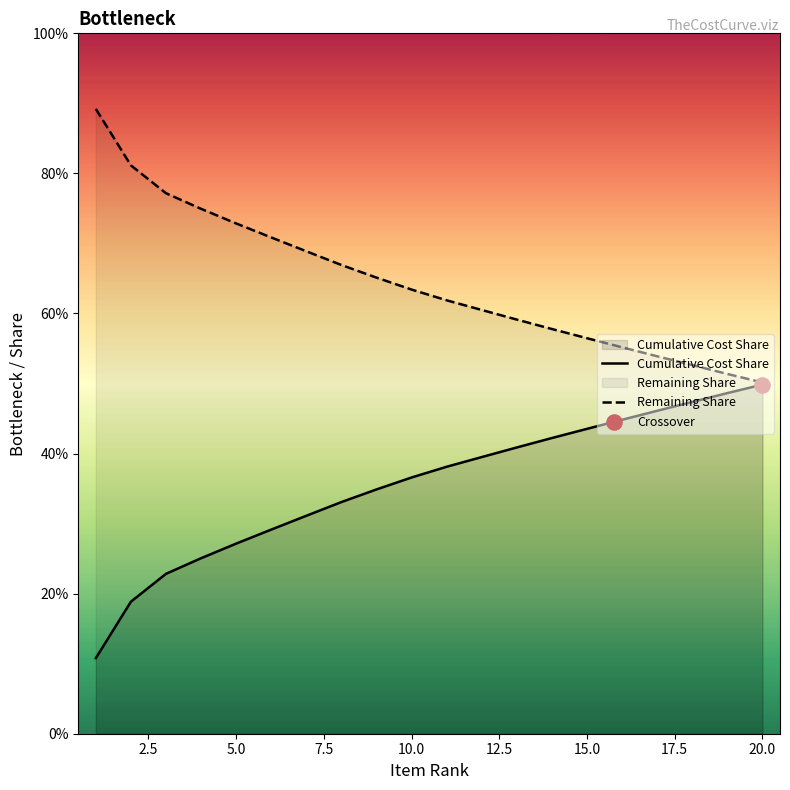

Which series has the largest total across all categories?

Remaining Share